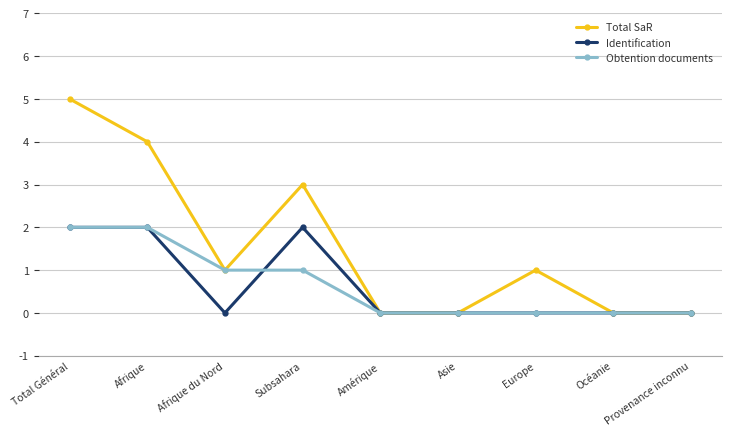

What is the total value across all series at Afrique?

8